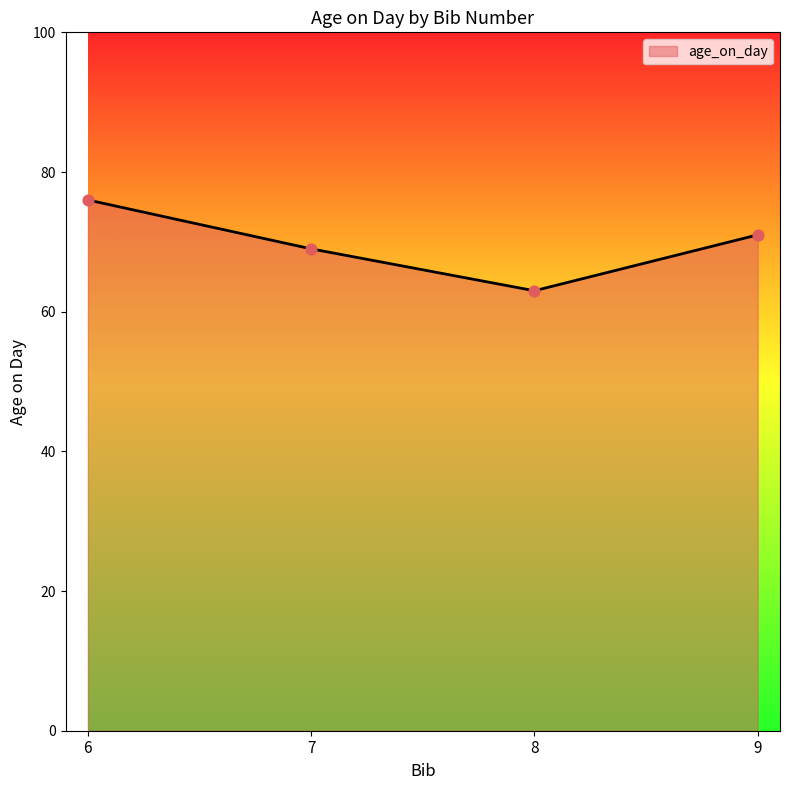

What is the change in value from 6 to 9?

-5